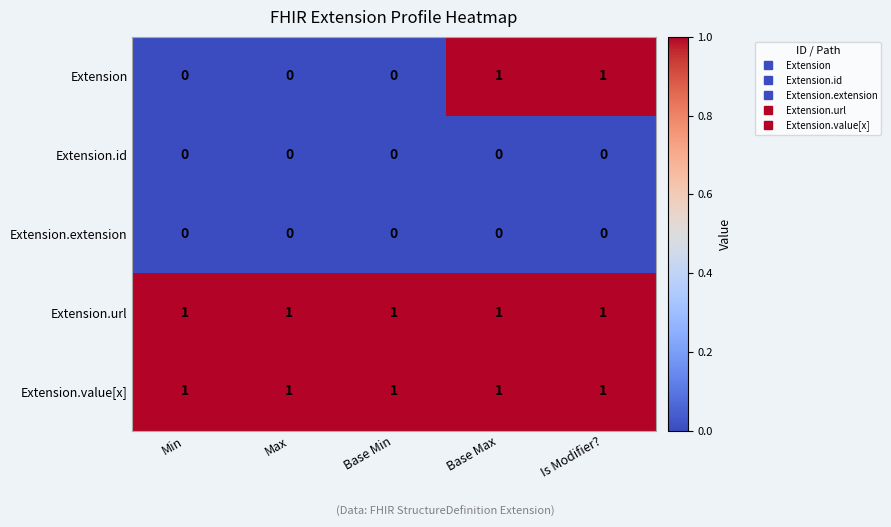

At how many categories does at least one series exceed 0?

5